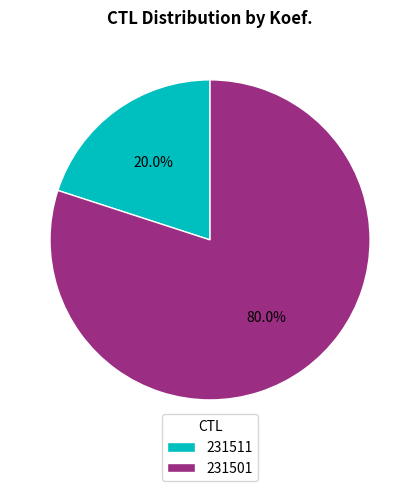

Rank the categories by value from highest to lowest.

231501, 231511